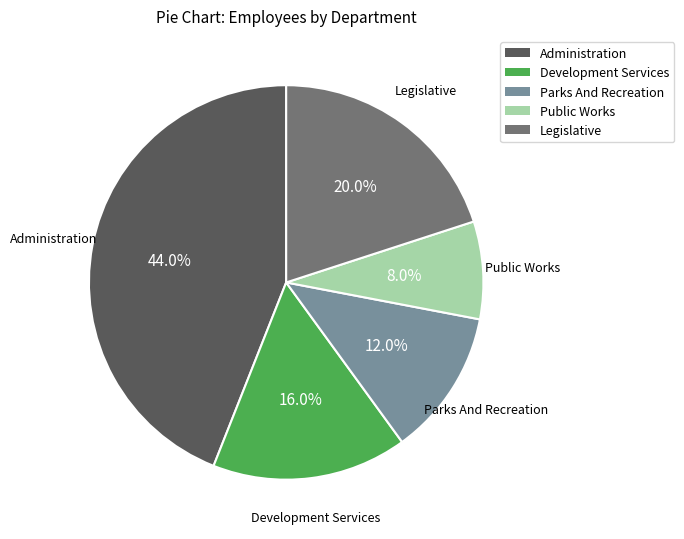

Is it true that Parks And Recreation is 24% of the pie?

False